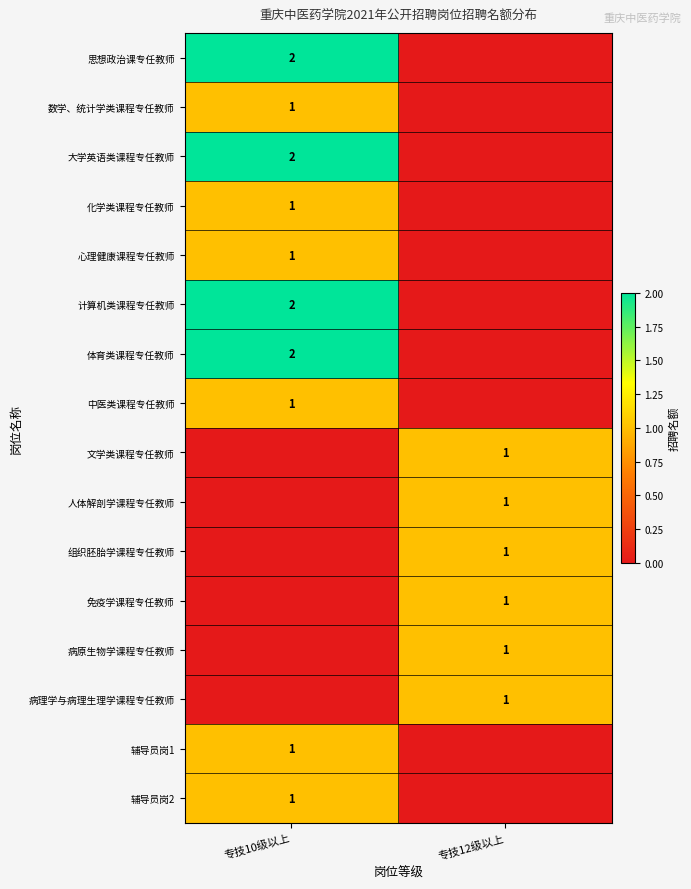

The 病理学与病理生理学课程专任教师 series shows 1 at 专技12级以上. True or false?

True